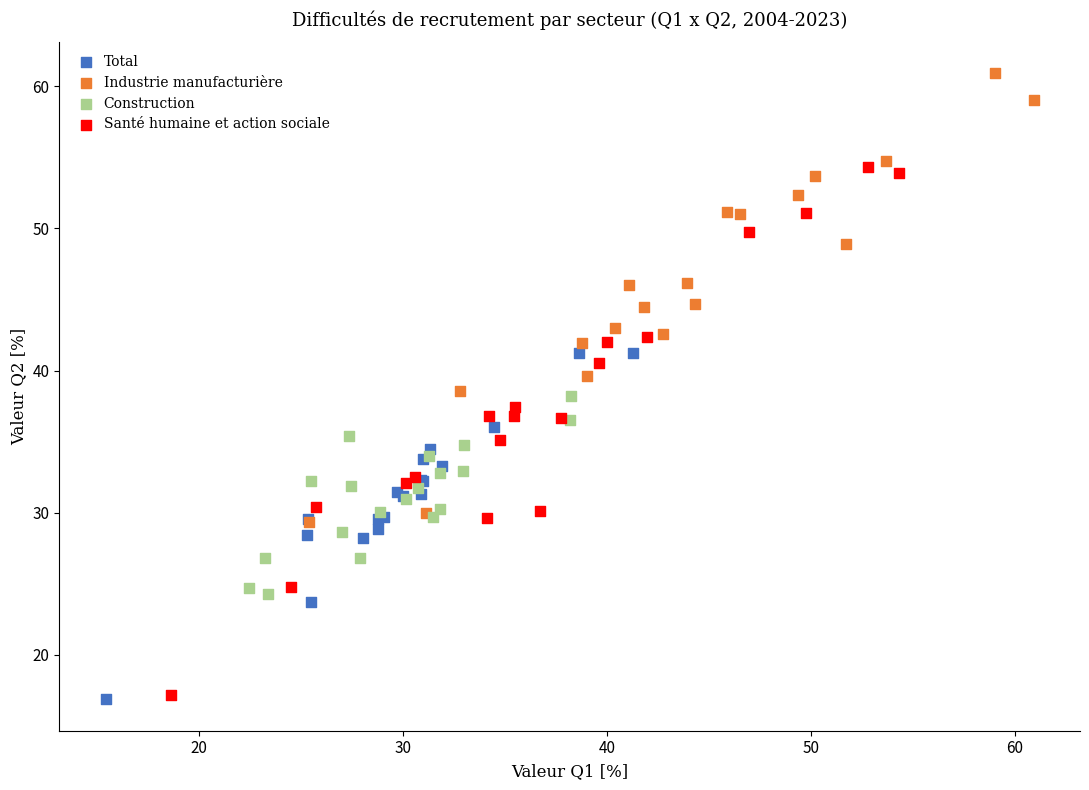

Which series contains the highest Y value?

Industrie manufacturière